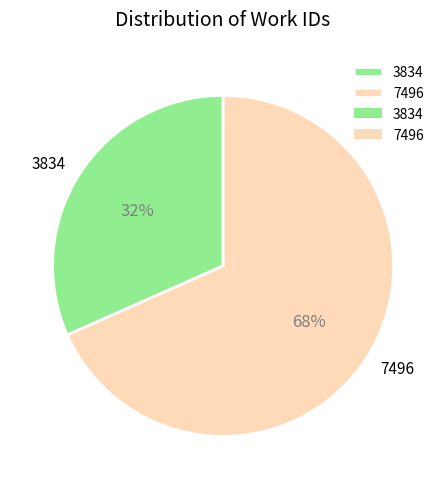

Combined, do 3834 and 7496 account for over 50%?

Yes